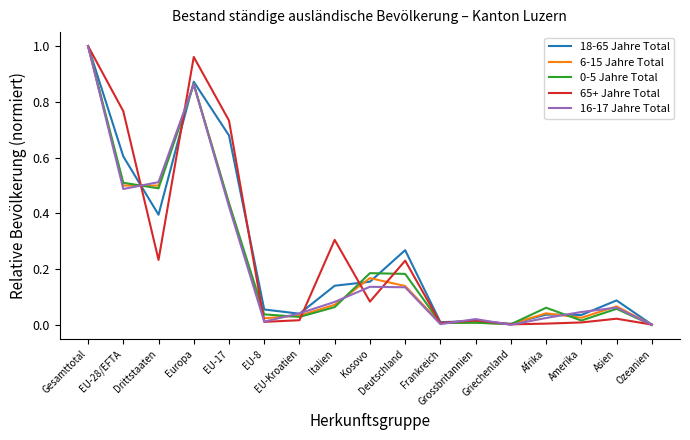

What position from the right is Gesamttotal?

17